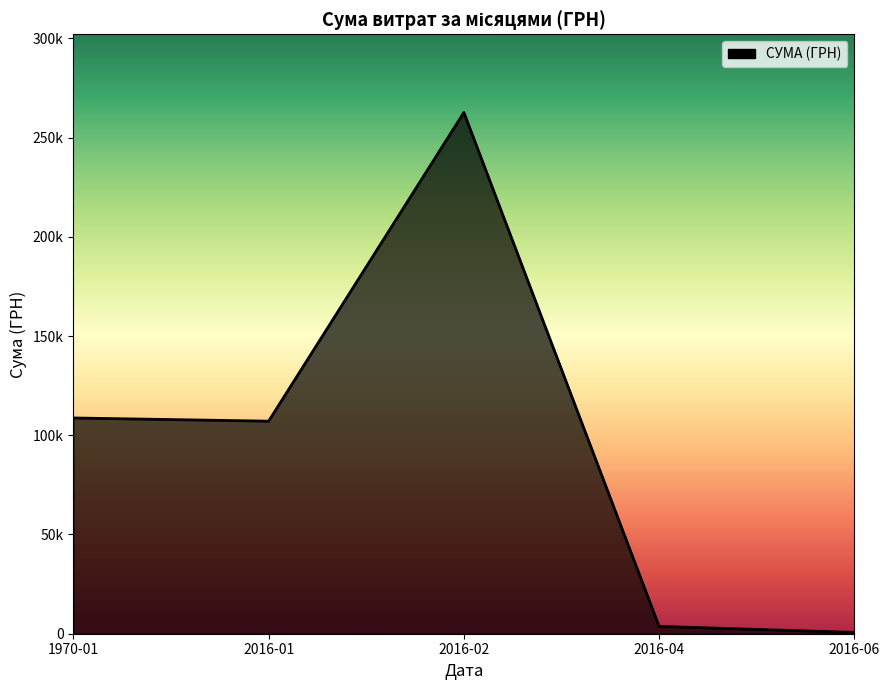

True or false: the data has more than 2 interior local peaks.

False